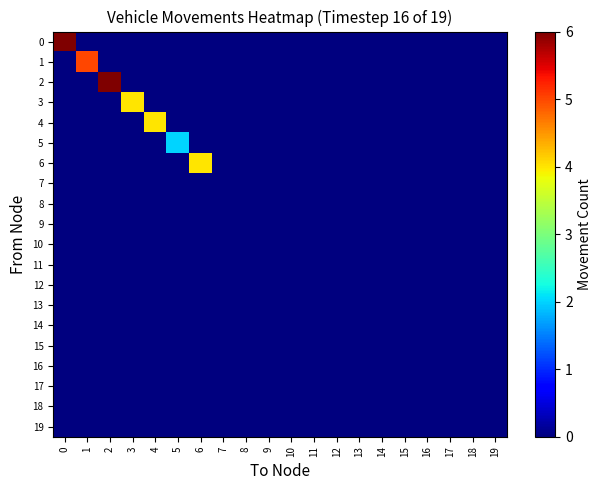

How many data points does each series have?

20